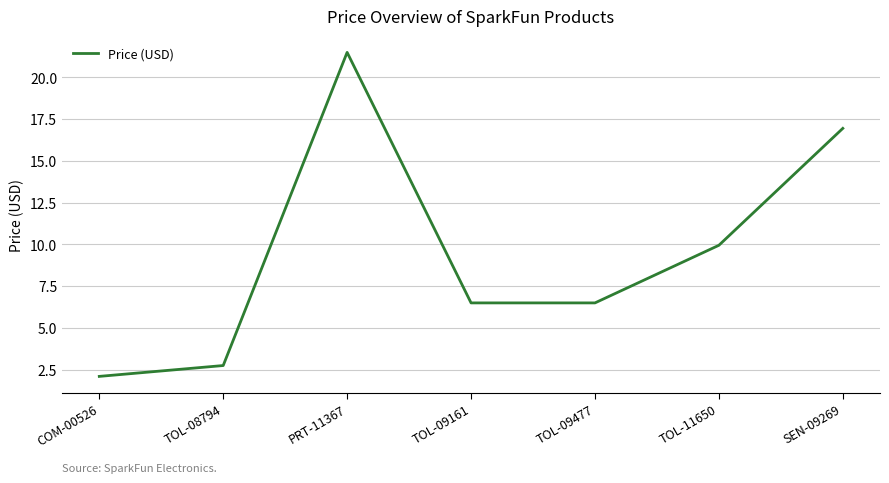

What is the difference between the maximum and minimum values?

19.4